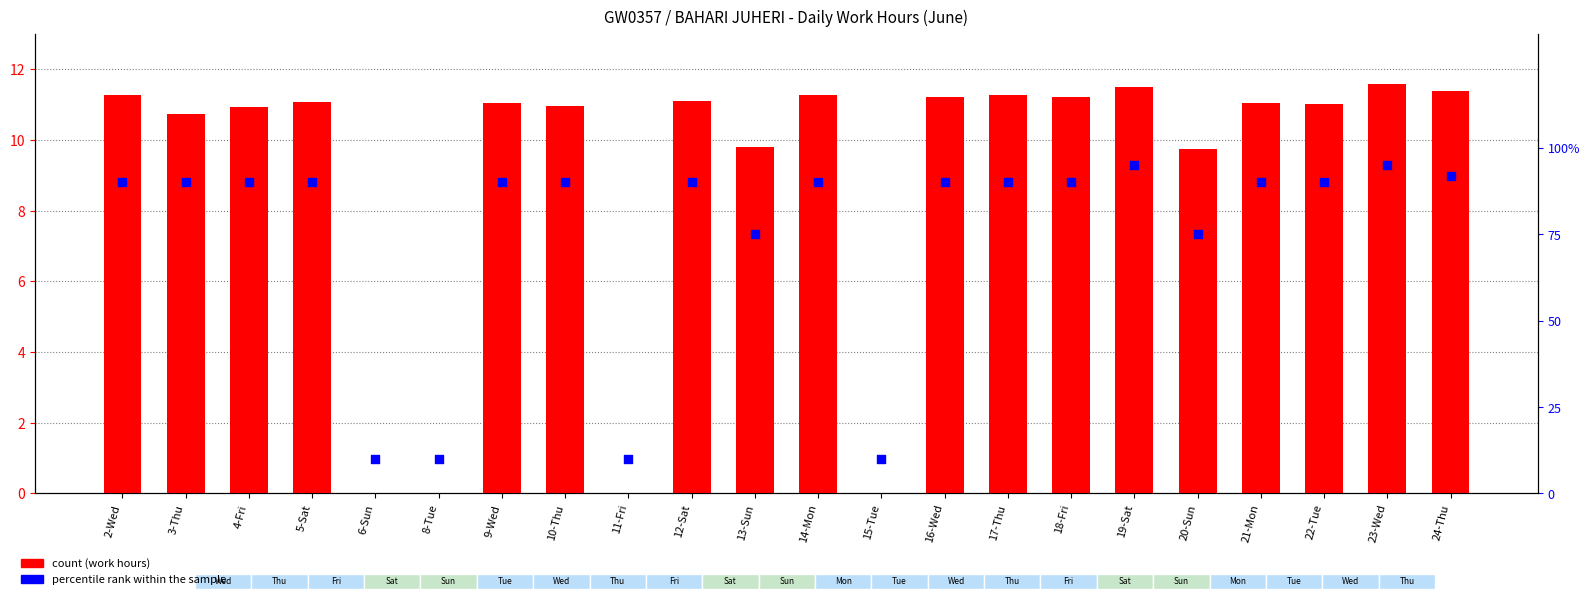

Is the value of count at 3-Thu greater than the value of percentile rank within the sample at 5-Sat?

No